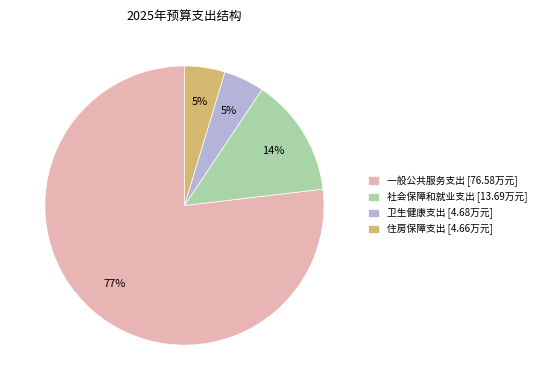

How many slices are in this pie chart?

4